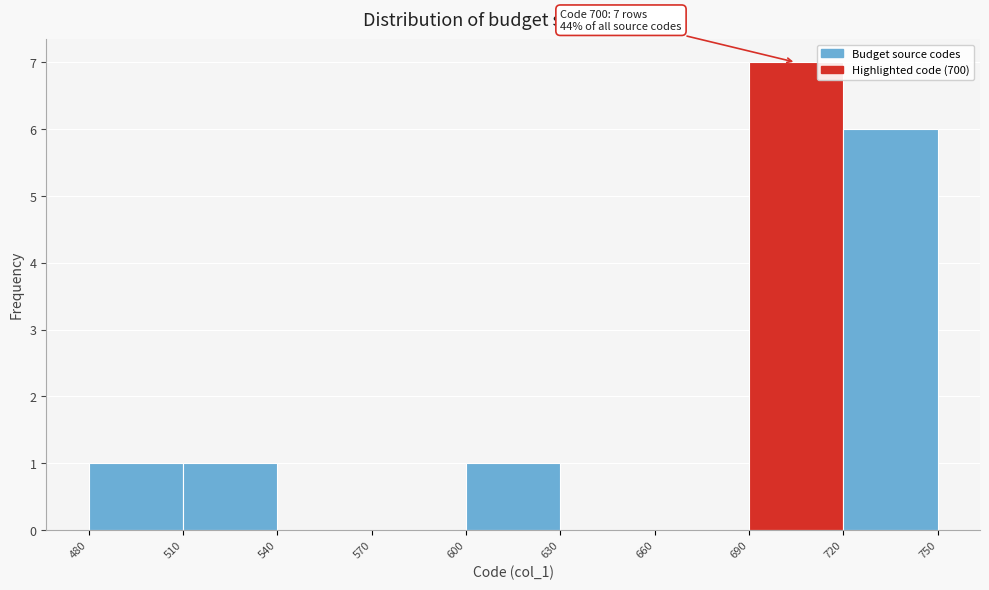

Which range on the x-axis has the tallest bar?

690 to 720